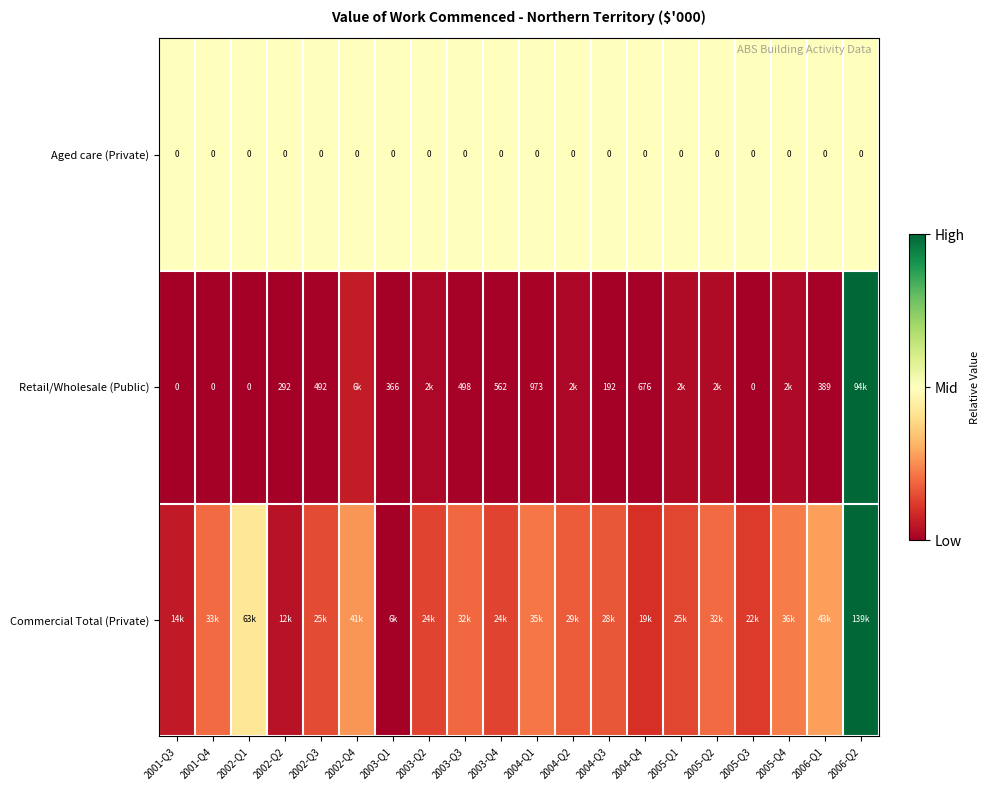

Between 2003-Q4 and 2005-Q1, which series saw the biggest shift?

Retail/Wholesale (Public)